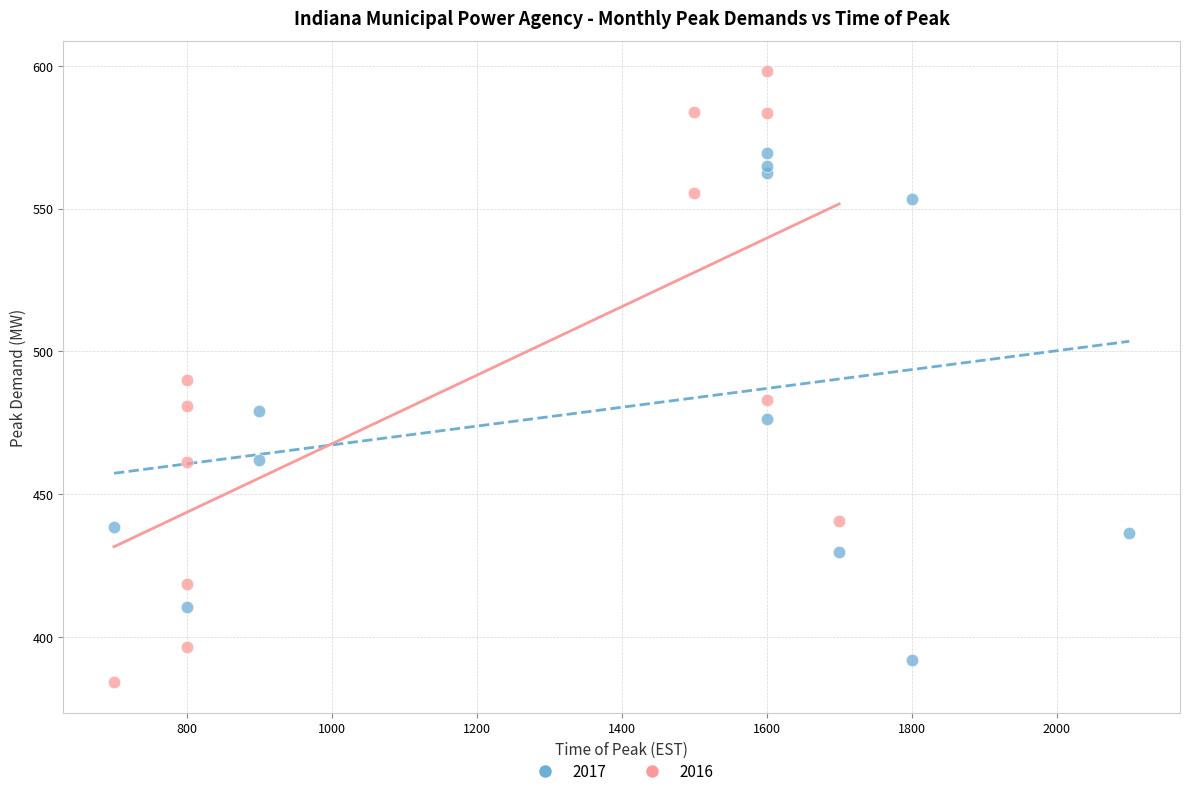

Which series has the widest spread of Y values?

2016